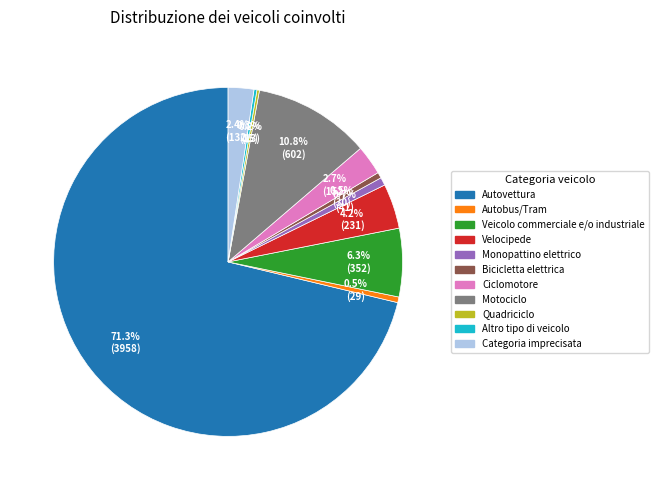

Which slice is the largest?

Autovettura